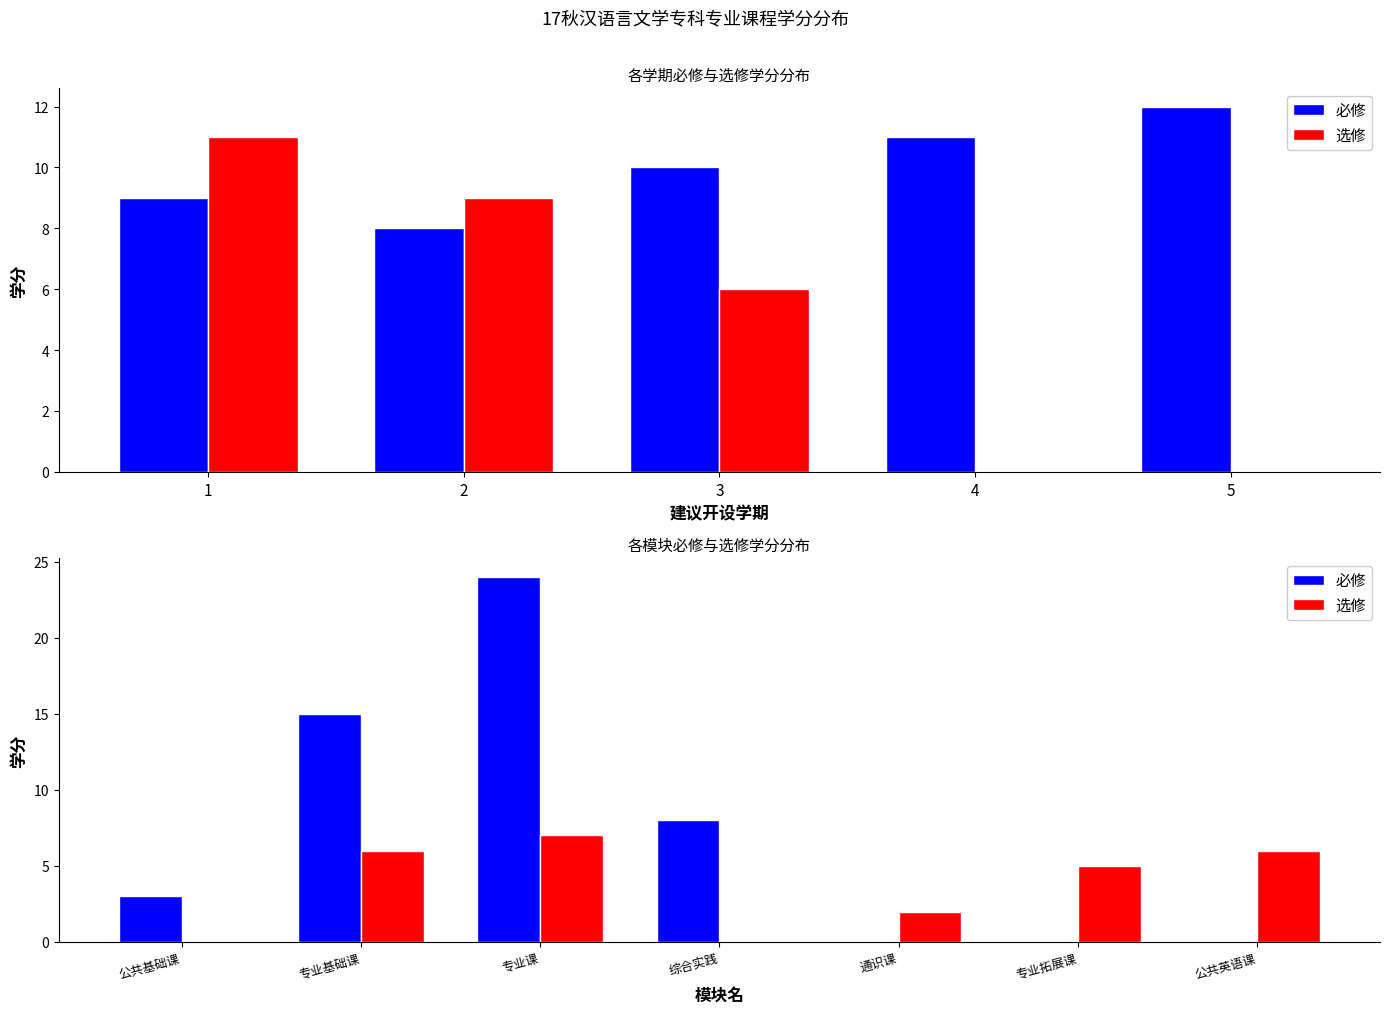

How many 必修 values are between 0 and 15?

6